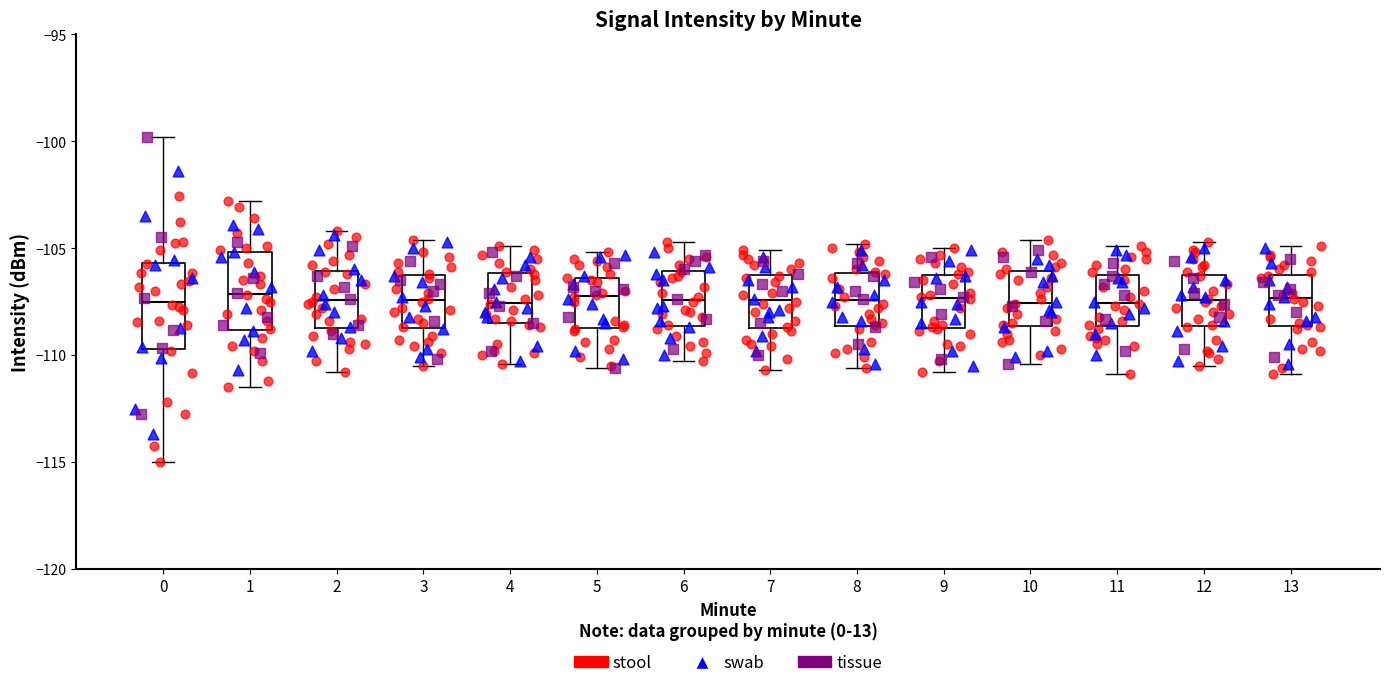

Reading left to right, transcribe this box plot: for each box, give where its median line is, the range the box spans, and where its two whiskers end, as read against the y-axis. The values are not printed on the chart, so give them approximately, as read against the axis.

0: median -107.5, box -109.5 to -105.5, whiskers -115.0 to -100.0
1: median -107.0, box -109.0 to -105.0, whiskers -111.5 to -103.0
2: median -107.5, box -108.5 to -106.0, whiskers -111.0 to -104.0
3: median -107.5, box -108.5 to -106.5, whiskers -110.5 to -104.5
4: median -107.5, box -108.5 to -106.0, whiskers -110.5 to -105.0
5: median -107.0, box -108.5 to -106.5, whiskers -110.5 to -105.0
6: median -107.5, box -108.5 to -106.0, whiskers -110.5 to -104.5
7: median -107.5, box -108.5 to -106.5, whiskers -110.5 to -105.0
8: median -107.5, box -108.5 to -106.0, whiskers -110.5 to -105.0
9: median -107.5, box -108.5 to -106.5, whiskers -111.0 to -105.0
10: median -107.5, box -108.5 to -106.0, whiskers -110.5 to -104.5
11: median -107.5, box -108.5 to -106.0, whiskers -111.0 to -105.0
12: median -107.5, box -108.5 to -106.0, whiskers -110.5 to -104.5
13: median -107.5, box -108.5 to -106.0, whiskers -111.0 to -105.0